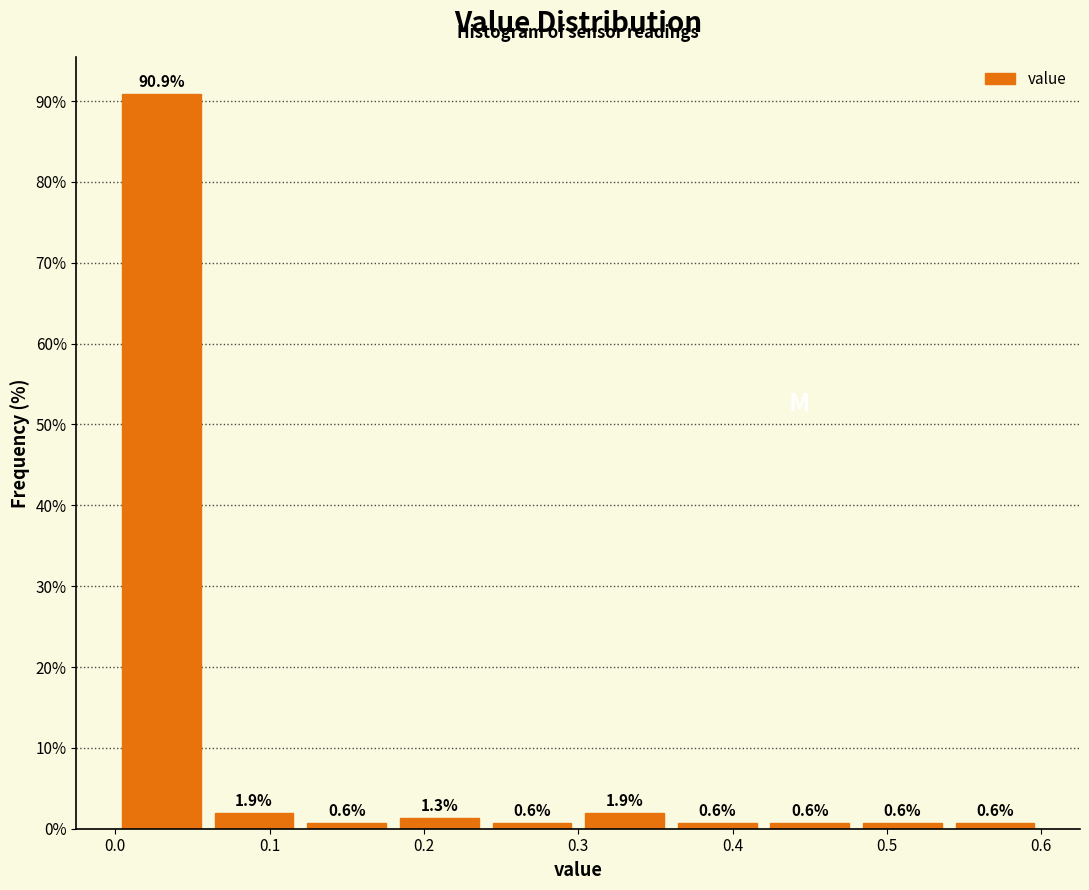

Reading left to right, transcribe this chart: for each bar, give the range it covers on the x-axis and its height.

0.00 to 0.06: 90.9
0.06 to 0.12: 1.9
0.12 to 0.18: 0.6
0.18 to 0.24: 1.3
0.24 to 0.30: 0.6
0.30 to 0.36: 1.9
0.36 to 0.42: 0.6
0.42 to 0.48: 0.6
0.48 to 0.54: 0.6
0.54 to 0.60: 0.6